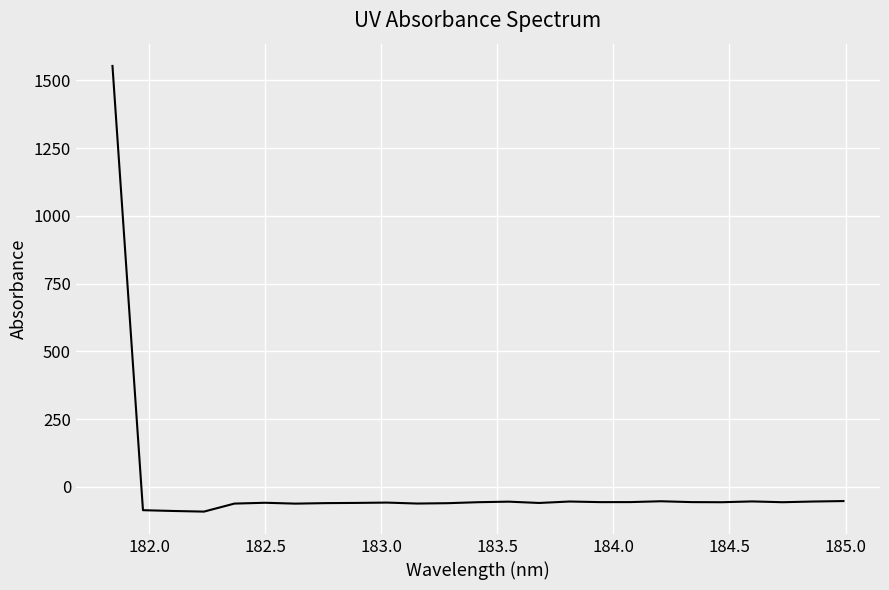

Does the chart display data point markers on the line(s)?

No